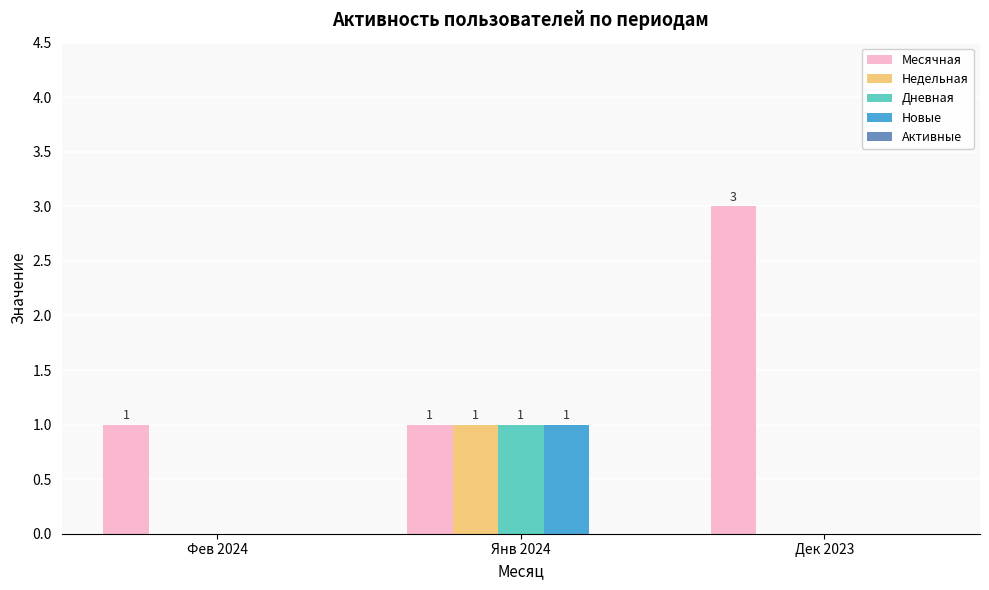

At which category is the sum across all series the highest?

Янв 2024